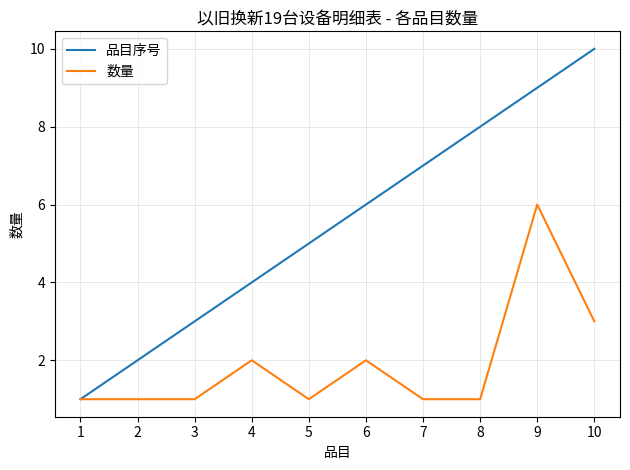

Reading right to left, list all the values displayed in this chart.

品目序号: 10	9	8	7	6	5	4	3	2	1
数量: 3	6	1	1	2	1	2	1	1	1